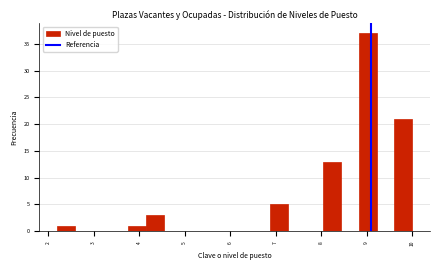

Around what value on the x-axis is the tallest bar? Give the approximate position of its centre, as read against the axis.

9.0